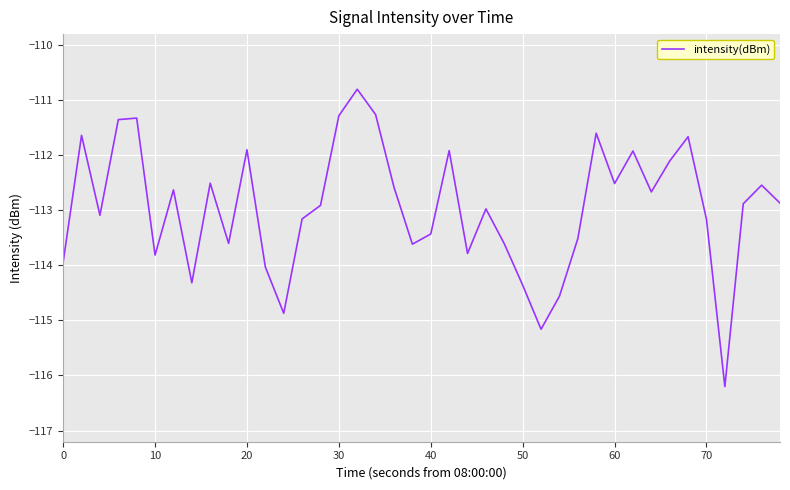

What is the maximum value shown in the chart?

-110.8